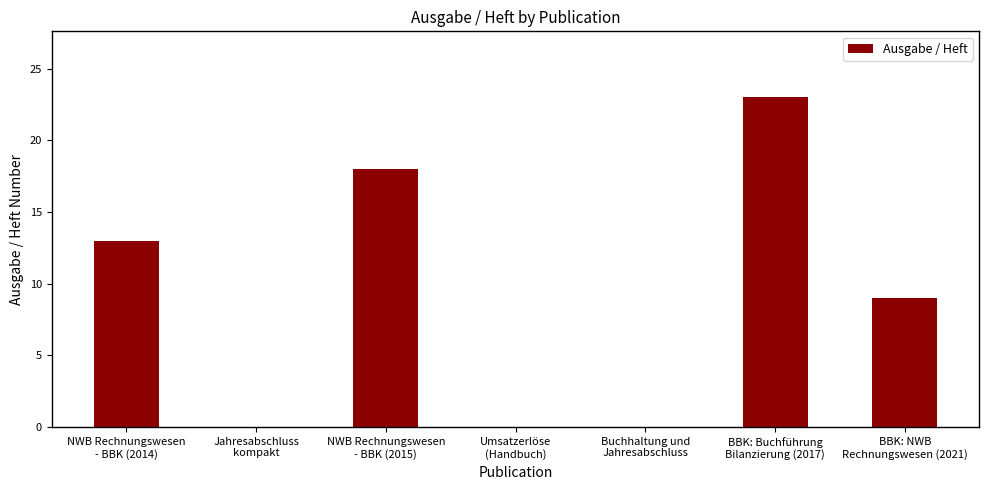

What is the sum of all values?

63